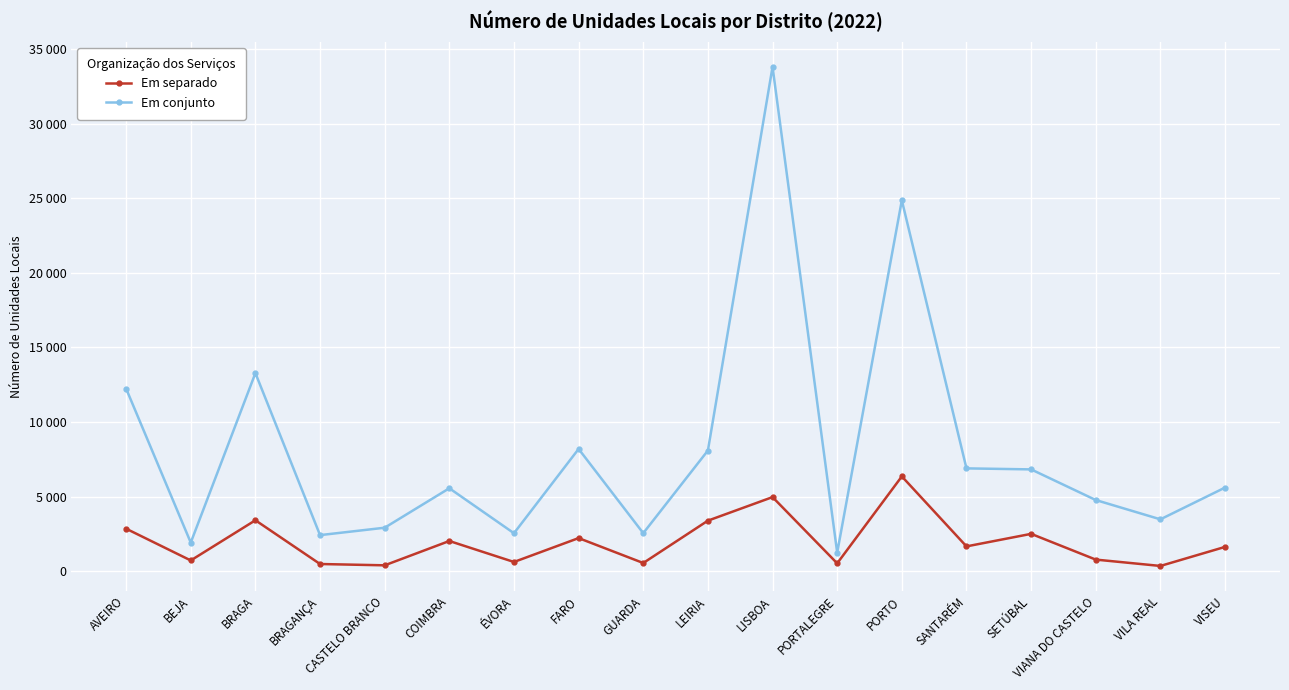

True or false: Em conjunto has more than 2 interior local peaks.

True